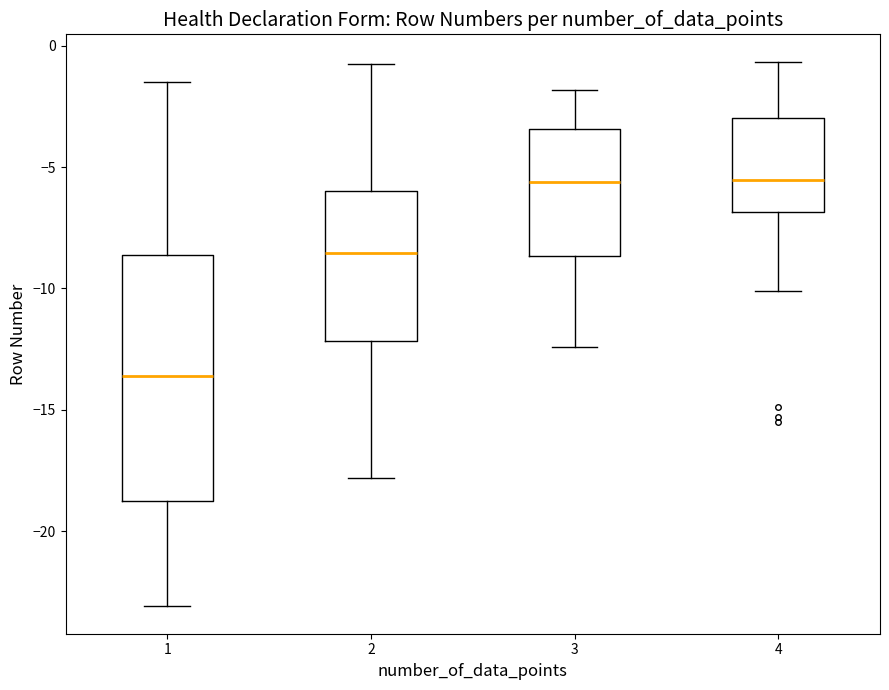

Comparing the boxes themselves (not the whiskers), which one is the tallest?

1